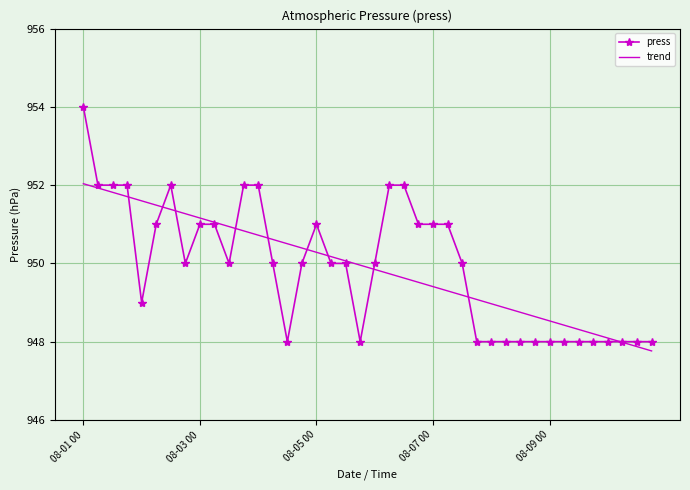

What is the maximum value for press?

954.0